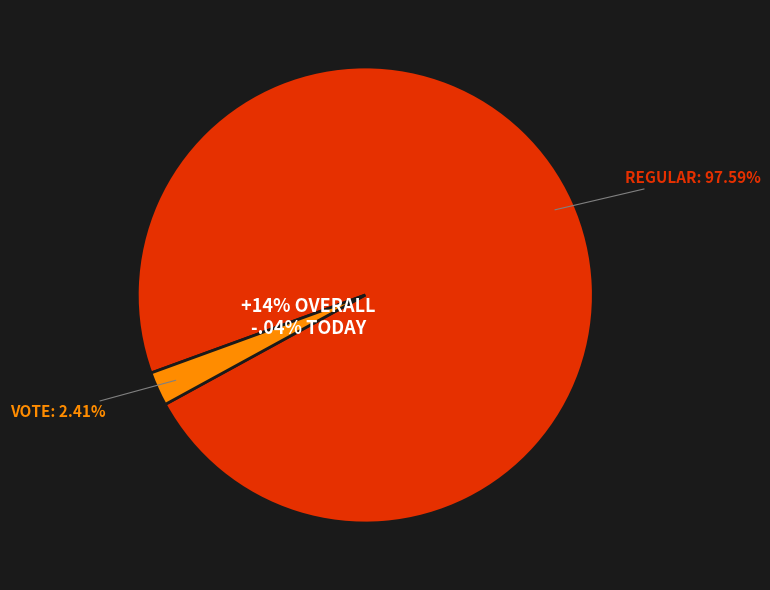

What is the largest slice in the pie chart?

Regular